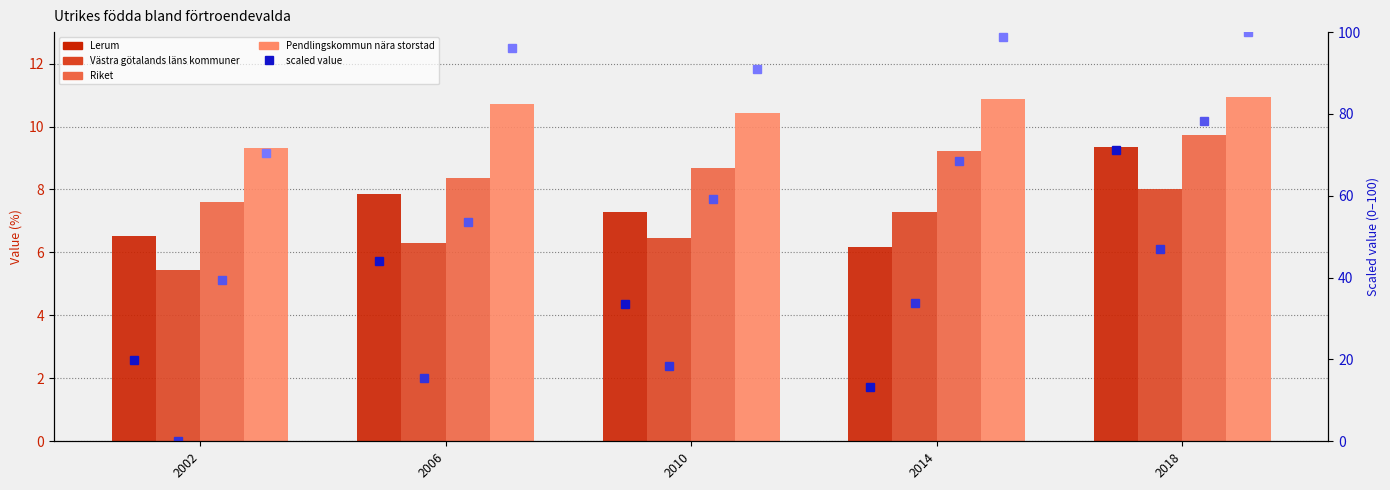

How many values in the Lerum series are below 7?

2